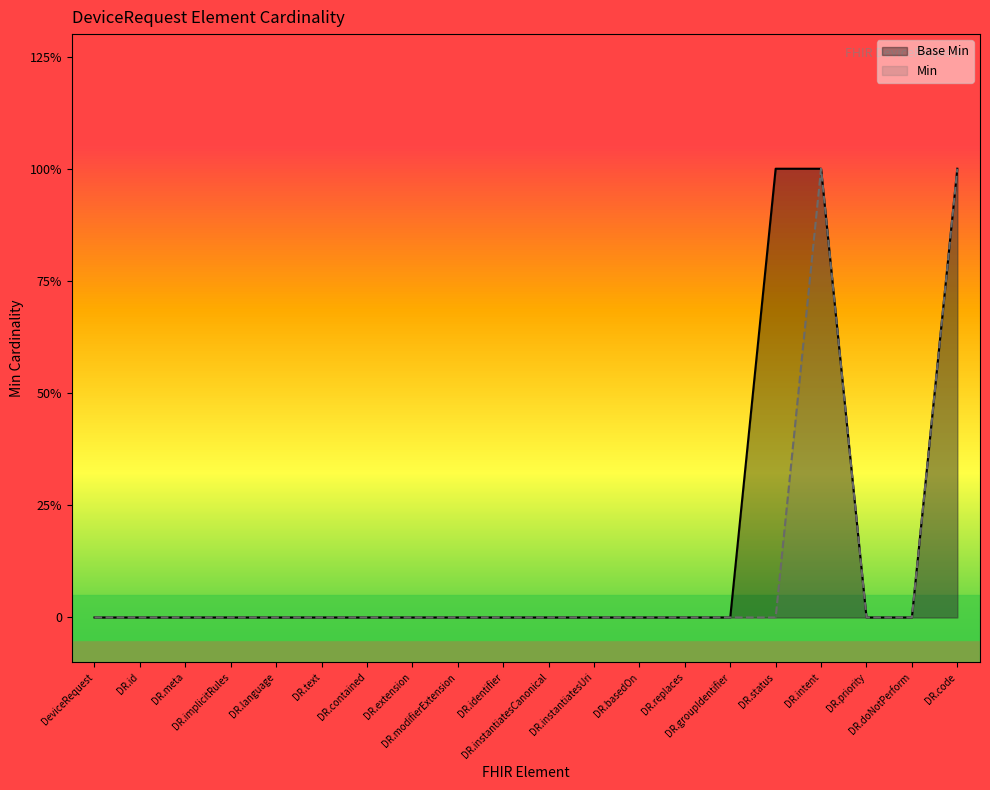

True or false: Min and Base Min cross at least once.

False